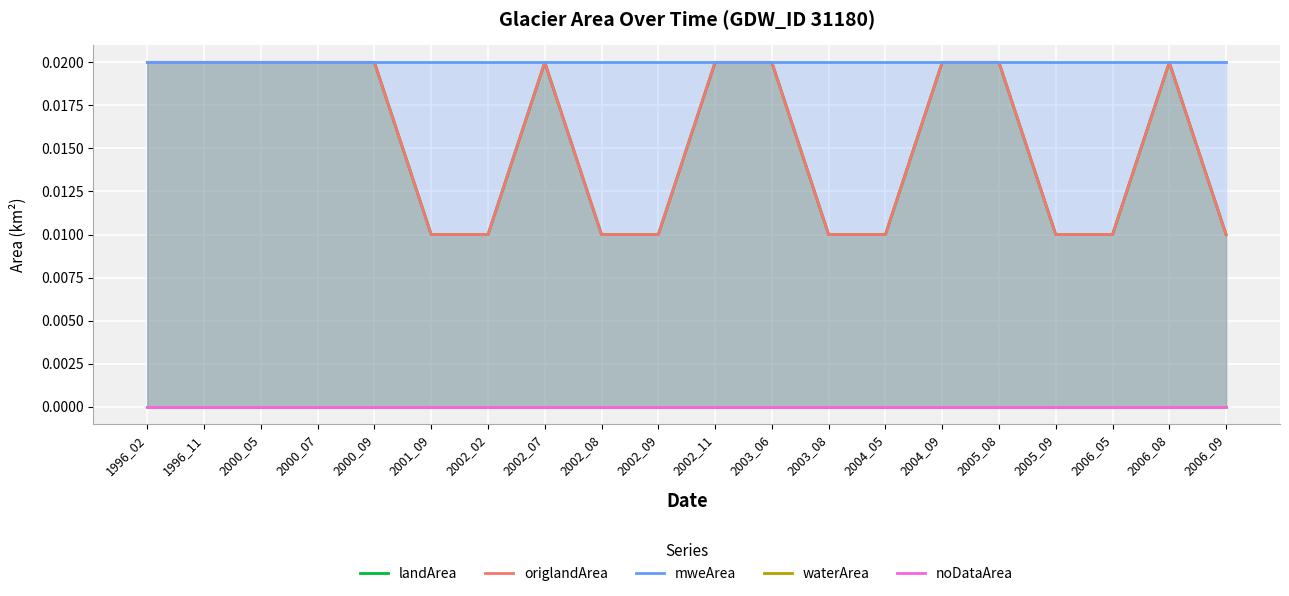

Rank the series at 2002_11 from lowest to highest value.

waterArea, noDataArea, landArea, origlandArea, mweArea